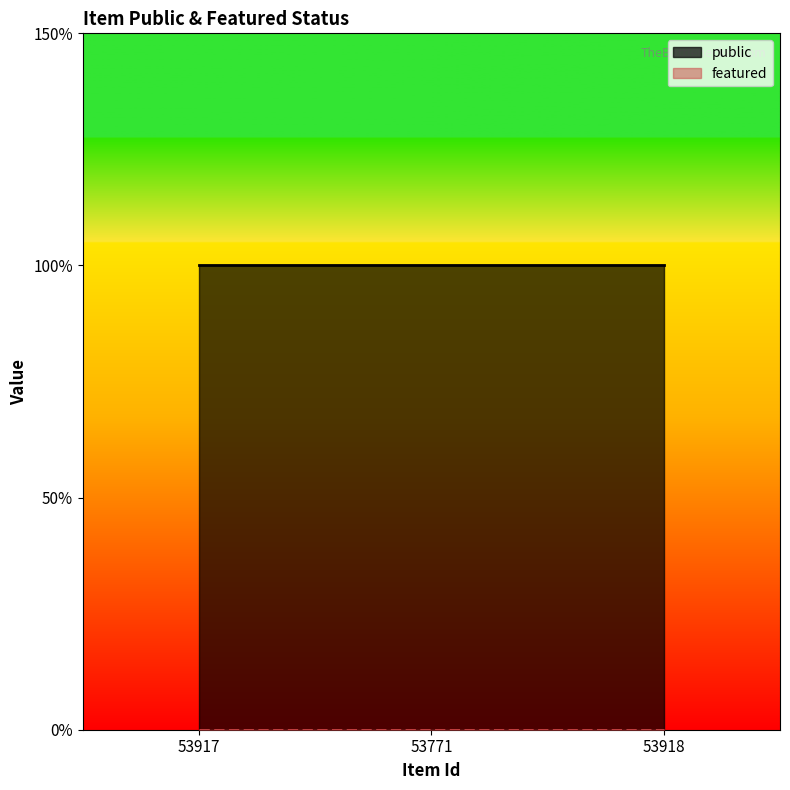

What is the maximum value shown in the chart?

1